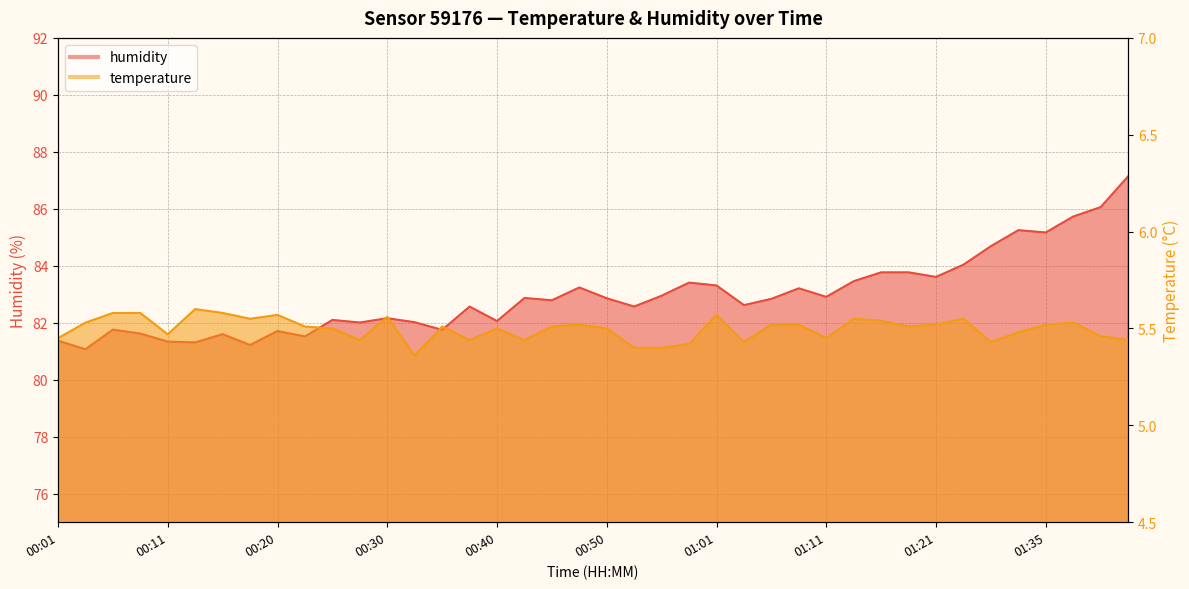

Reading left to right, list all the values displayed in this chart.

temperature: 00:01=5.5	00:03=5.5	00:06=5.6	00:08=5.6	00:11=5.5	00:13=5.6	00:15=5.6	00:18=5.5	00:20=5.6	00:23=5.5	00:25=5.5	00:28=5.4	00:30=5.6	00:33=5.4	00:35=5.5	00:37=5.4	00:40=5.5	00:42=5.4	00:45=5.5	00:47=5.5	00:50=5.5	00:53=5.4	00:55=5.4	00:58=5.4	01:01=5.6	01:03=5.4	01:06=5.5	01:08=5.5	01:11=5.5	01:14=5.5	01:16=5.5	01:19=5.5	01:21=5.5	01:27=5.5	01:30=5.4	01:32=5.5	01:35=5.5	01:38=5.5	01:40=5.5	01:46=5.4
humidity: 00:01=81.4	00:03=81.1	00:06=81.8	00:08=81.6	00:11=81.3	00:13=81.3	00:15=81.6	00:18=81.2	00:20=81.7	00:23=81.5	00:25=82.1	00:28=82.0	00:30=82.2	00:33=82.0	00:35=81.8	00:37=82.6	00:40=82.1	00:42=82.9	00:45=82.8	00:47=83.2	00:50=82.9	00:53=82.6	00:55=83.0	00:58=83.4	01:01=83.3	01:03=82.6	01:06=82.8	01:08=83.2	01:11=82.9	01:14=83.5	01:16=83.8	01:19=83.8	01:21=83.6	01:27=84.0	01:30=84.7	01:32=85.2	01:35=85.2	01:38=85.7	01:40=86.1	01:46=87.1